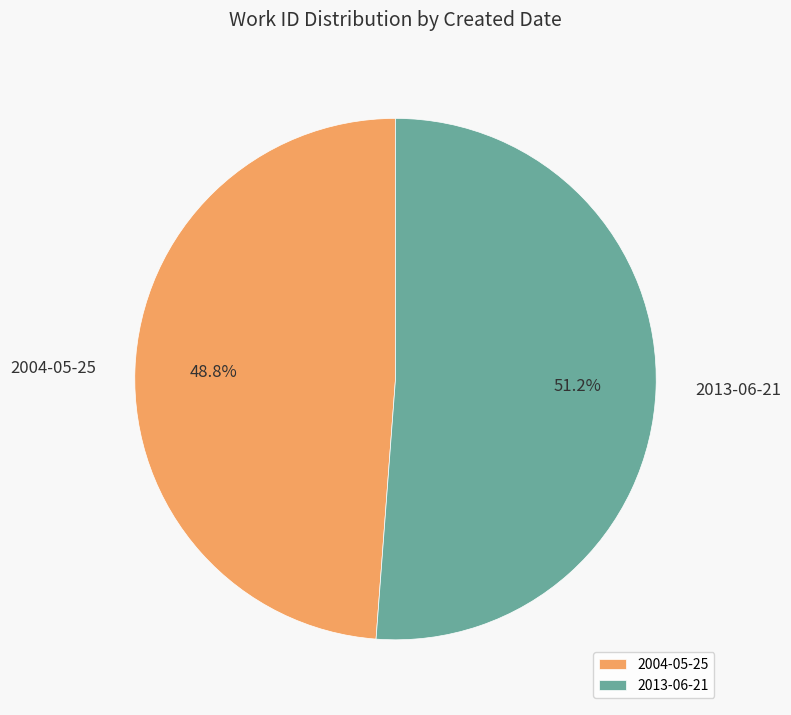

Count the number of slices in the pie.

2